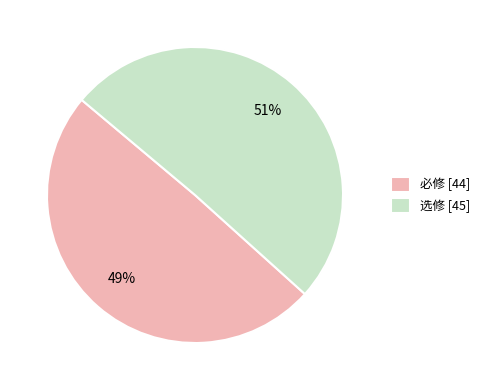

True or false: 必修 accounts for 58% of the total.

False